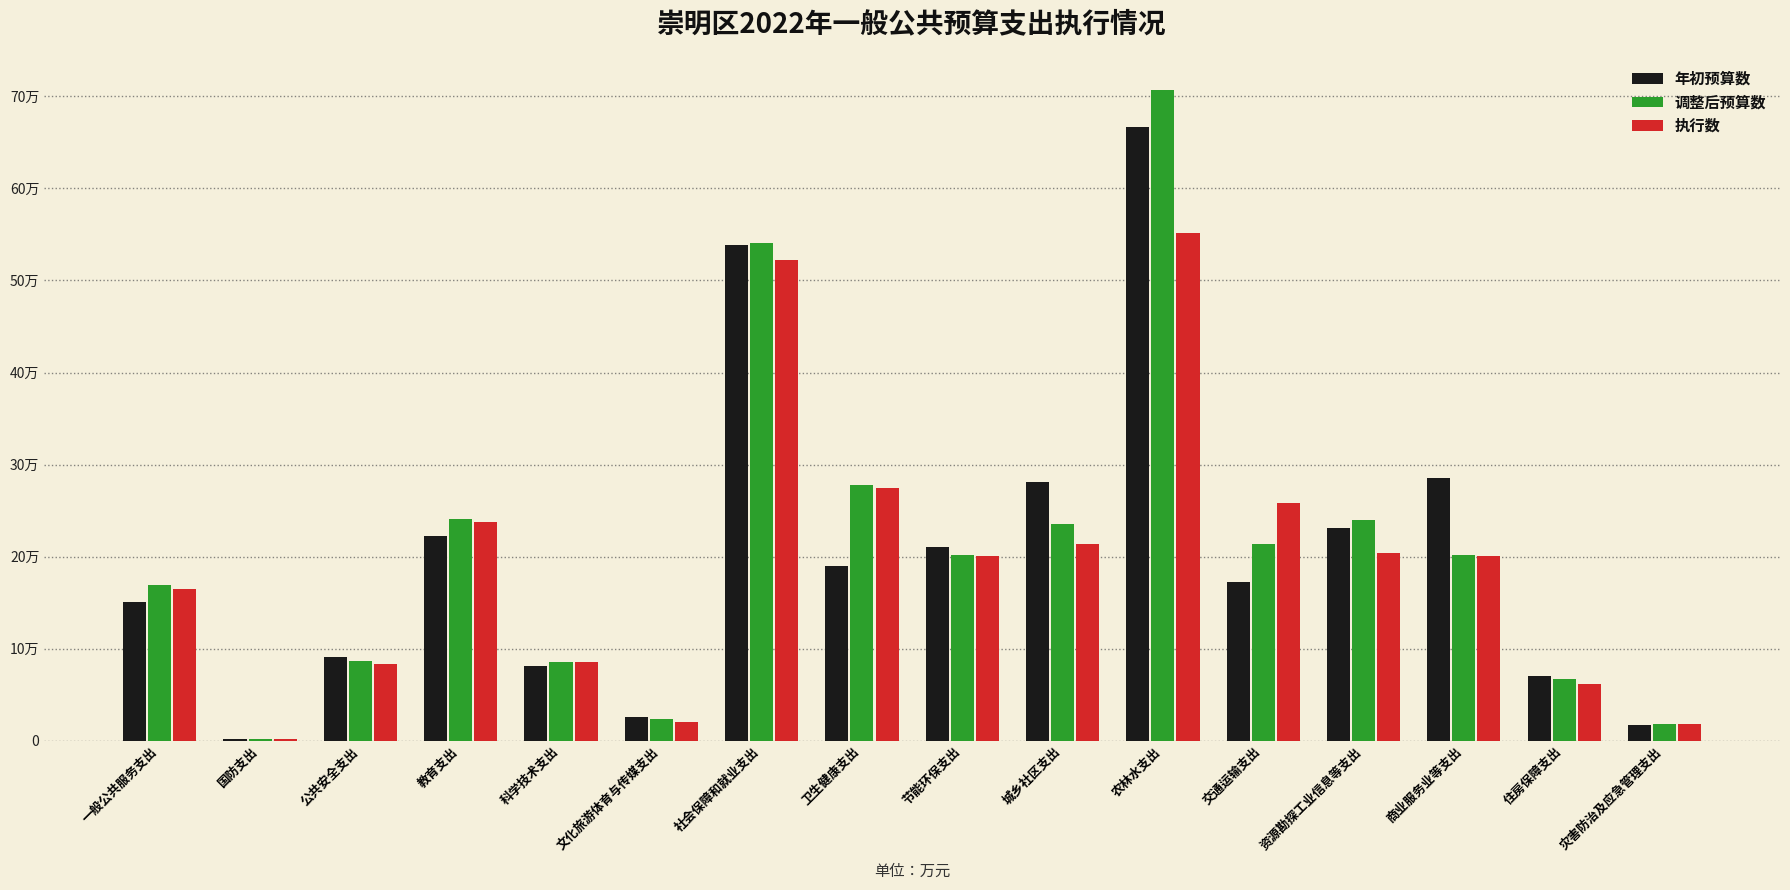

Reading right to left, transcribe all the data shown in this chart.

年初预算数: 灾害防治及应急管理支出=16765.5	住房保障支出=70127.6	商业服务业等支出=285229.1	资源勘探工业信息等支出=231258.2	交通运输支出=172759.8	农林水支出=667221.7	城乡社区支出=281362.5	节能环保支出=210436.6	卫生健康支出=190116.1	社会保障和就业支出=538482.6	文化旅游体育与传媒支出=25581.0	科学技术支出=81601.0	教育支出=221943.2	公共安全支出=90887.7	国防支出=1476.8	一般公共服务支出=150382.6
调整后预算数: 灾害防治及应急管理支出=18386.1	住房保障支出=66985.5	商业服务业等支出=202235.5	资源勘探工业信息等支出=239541.8	交通运输支出=213506.2	农林水支出=707477.1	城乡社区支出=235107.9	节能环保支出=201553.4	卫生健康支出=277316.7	社会保障和就业支出=540788.4	文化旅游体育与传媒支出=23425.3	科学技术支出=85876.1	教育支出=241281.1	公共安全支出=86686.8	国防支出=1661.6	一般公共服务支出=169130.2
执行数: 灾害防治及应急管理支出=18013.3	住房保障支出=61506.9	商业服务业等支出=200990.8	资源勘探工业信息等支出=204311.1	交通运输支出=257780.5	农林水支出=551989.0	城乡社区支出=213730.8	节能环保支出=200796.1	卫生健康支出=274156.6	社会保障和就业支出=521916.8	文化旅游体育与传媒支出=20537.1	科学技术支出=85154.5	教育支出=237047.9	公共安全支出=82763.6	国防支出=1689.4	一般公共服务支出=165062.4